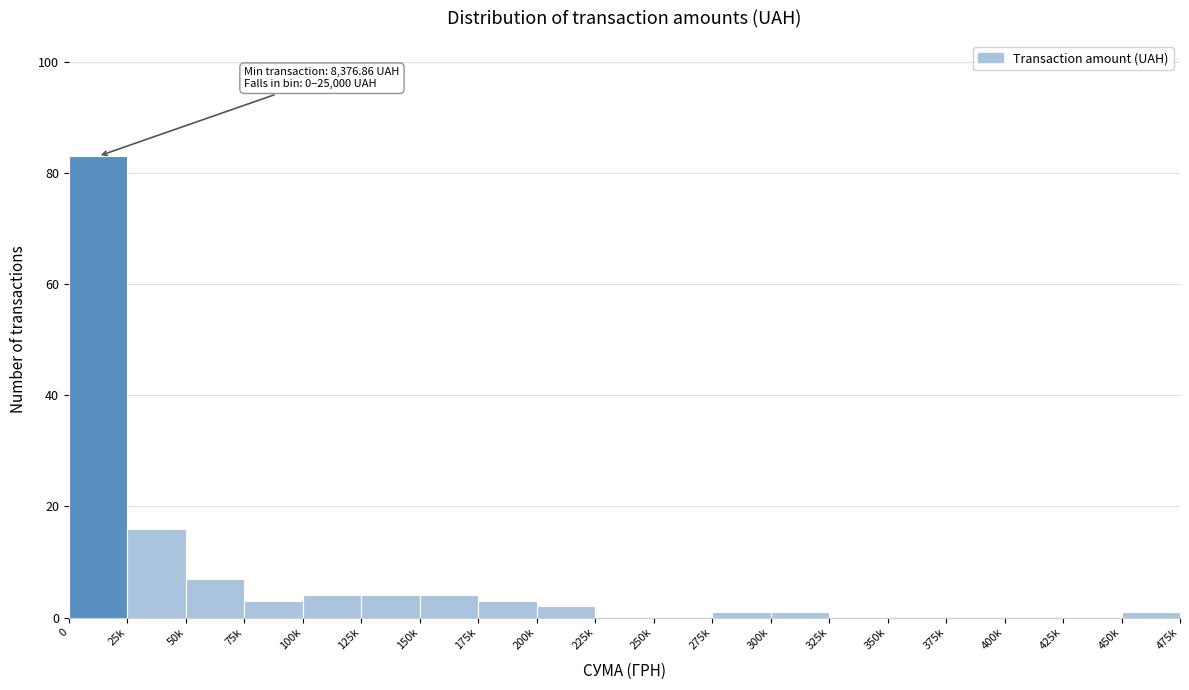

Reading right to left, what are all the values shown in this chart?

450k=1	425k=0	400k=0	375k=0	350k=0	325k=0	300k=1	275k=1	250k=0	225k=0	200k=2	175k=3	150k=4	125k=4	100k=4	75k=3	50k=7	25k=16	0=83